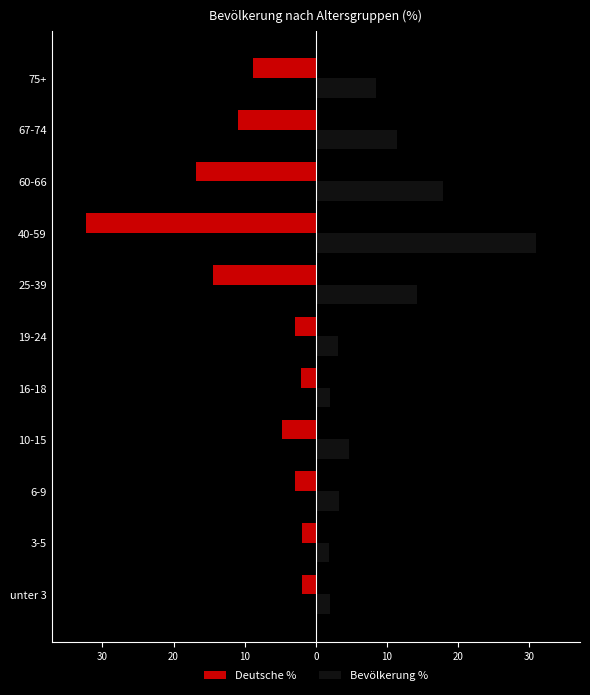

What is the average value of the Deutsche % series?

-9.1